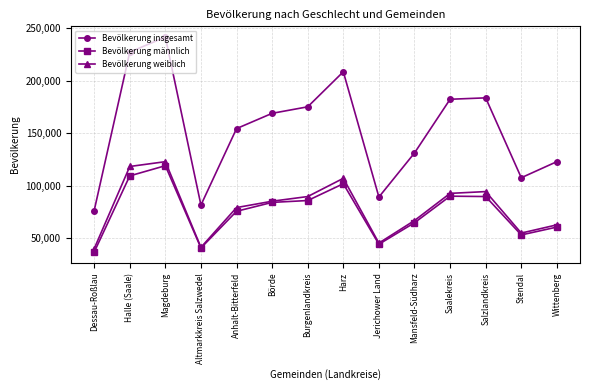

True or false: Bevölkerung insgesamt has a value of 241753 at Magdeburg.

True